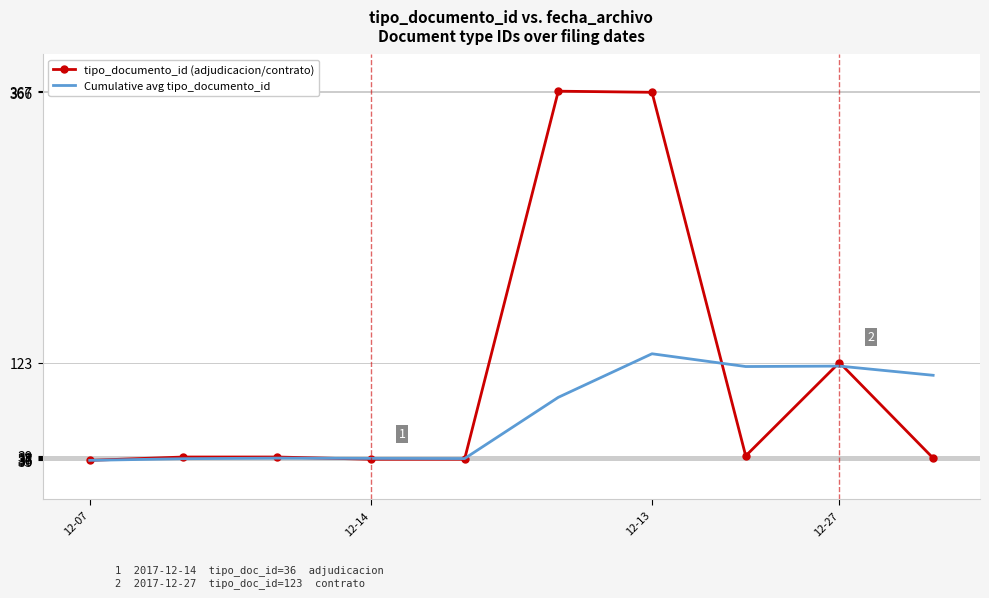

Which series has the largest total across all categories?

tipo_documento_id (adjudicacion/contrato)